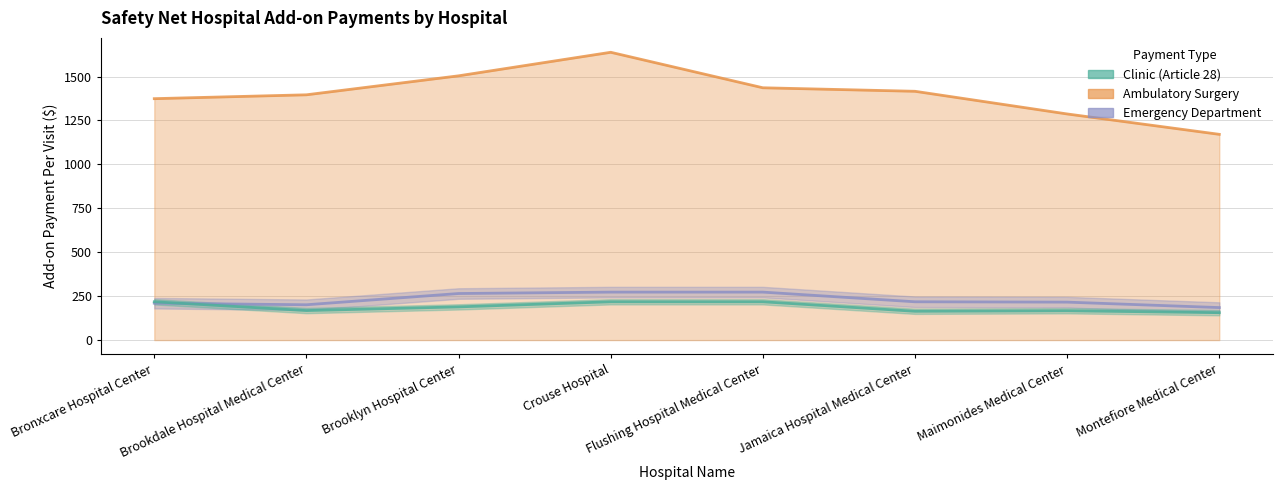

At which label does Ambulatory Surgery reach its minimum?

Montefiore Medical Center